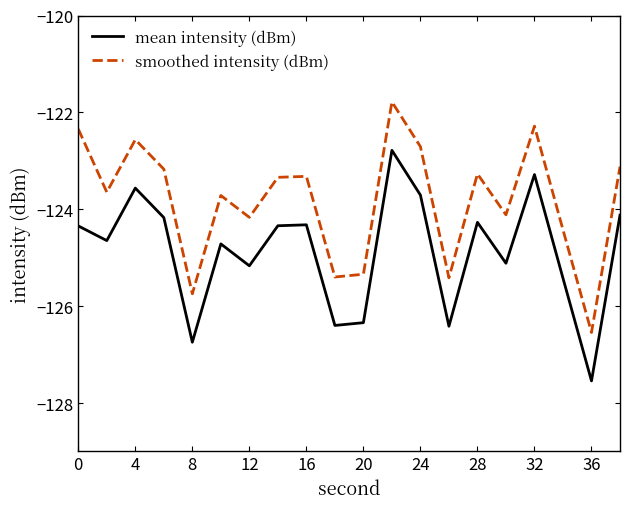

How many distinct data groups are displayed?

2